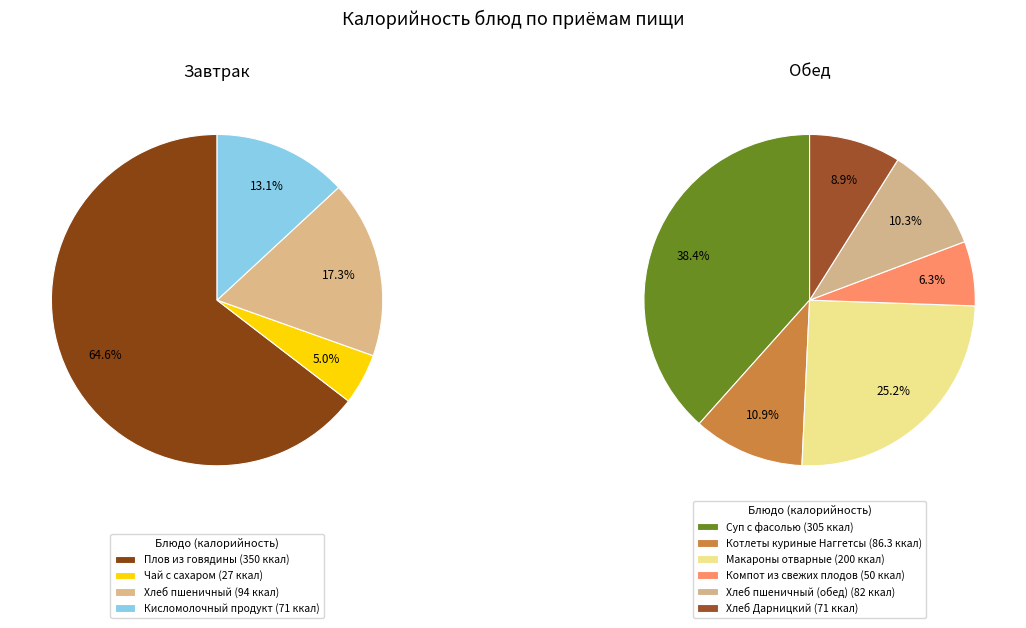

What percentage do Кисломолочный продукт and Суп с фасолью together represent?

28.1%